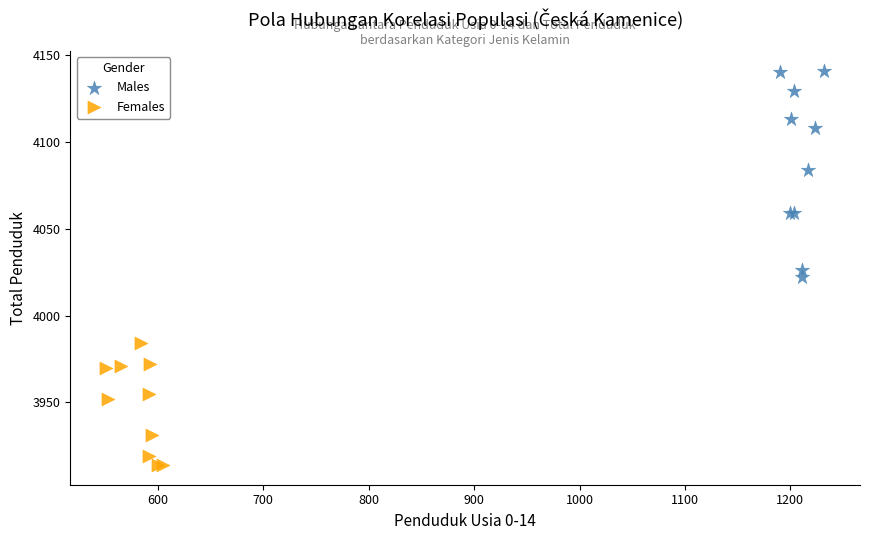

Which series contains the highest Y value?

Males